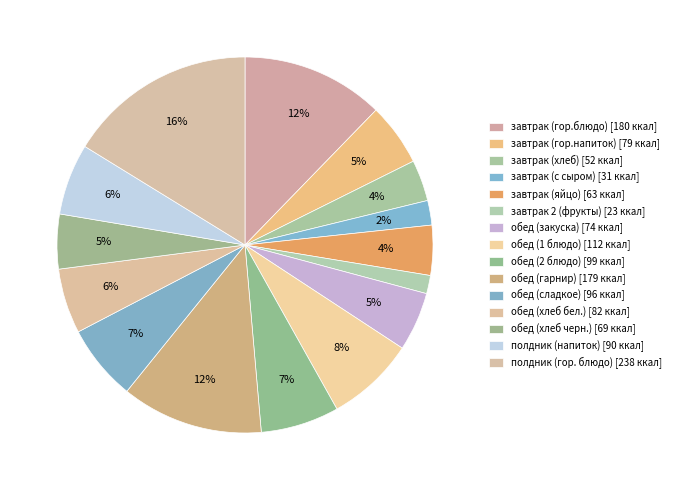

How many slices are in this pie chart?

15